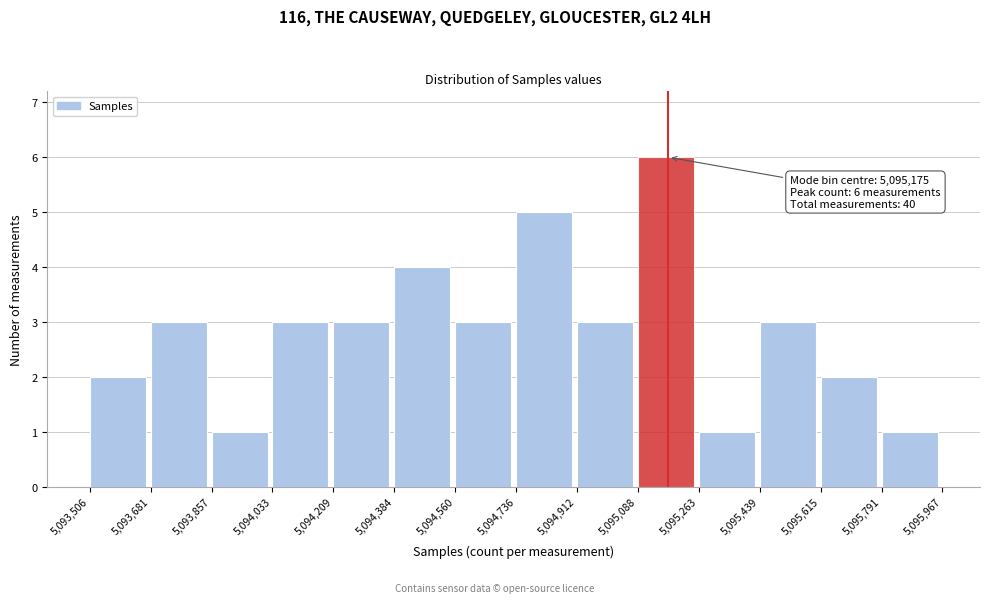

Over which range of the x-axis is the bar tallest?

5,095,088 to 5,095,263